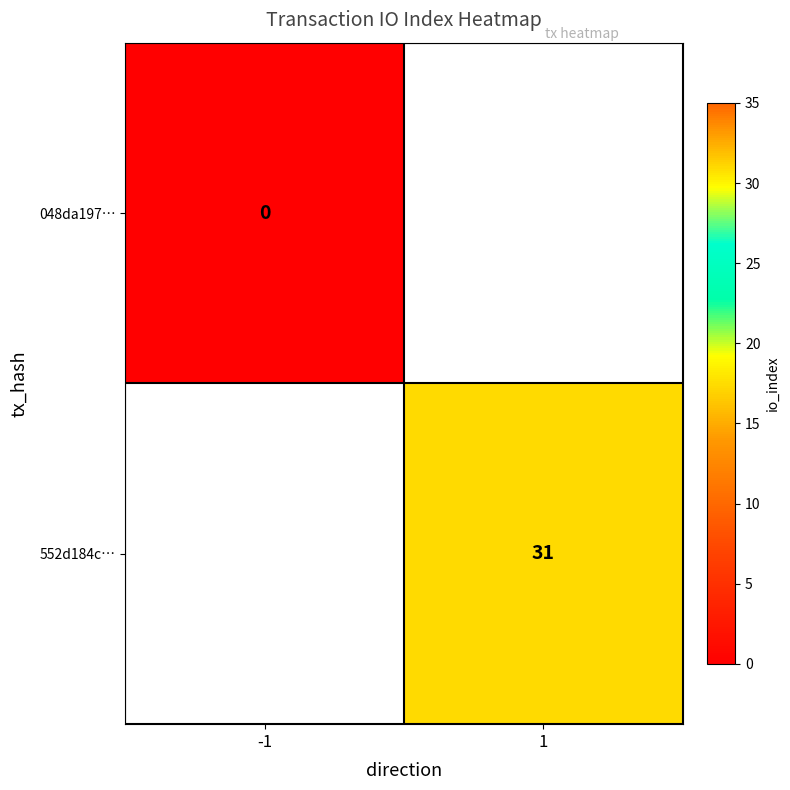

True or false: 552d184c… has a value of 11 at 1.

False